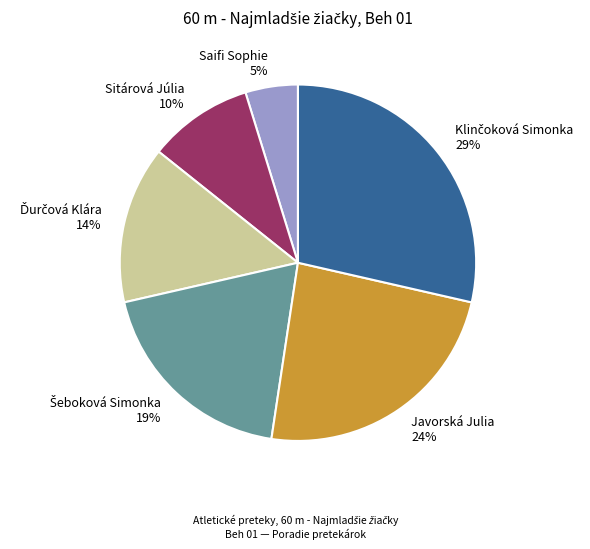

How many slices are in this pie chart?

6